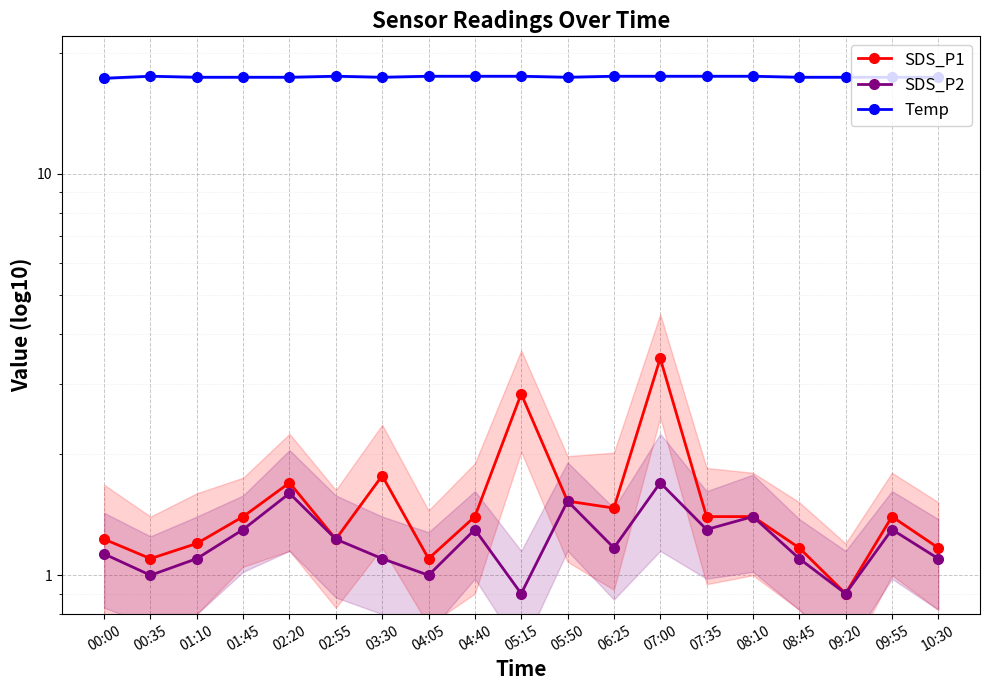

What is the difference between the second highest and minimum values in the SDS_P1 series?

1.9